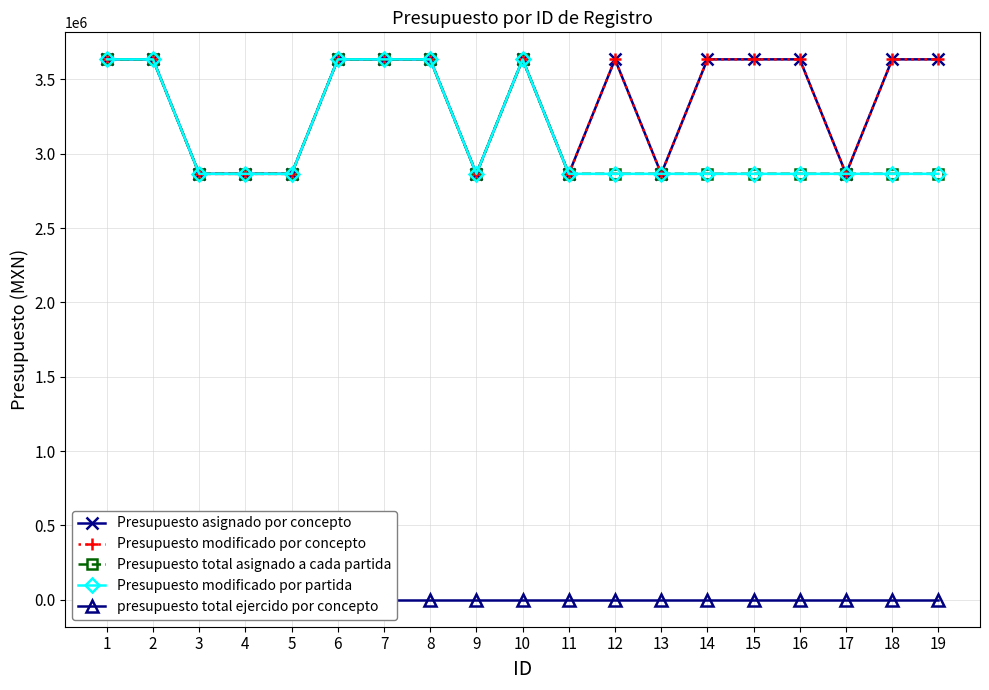

Which has a higher value, 14 or 10?

14